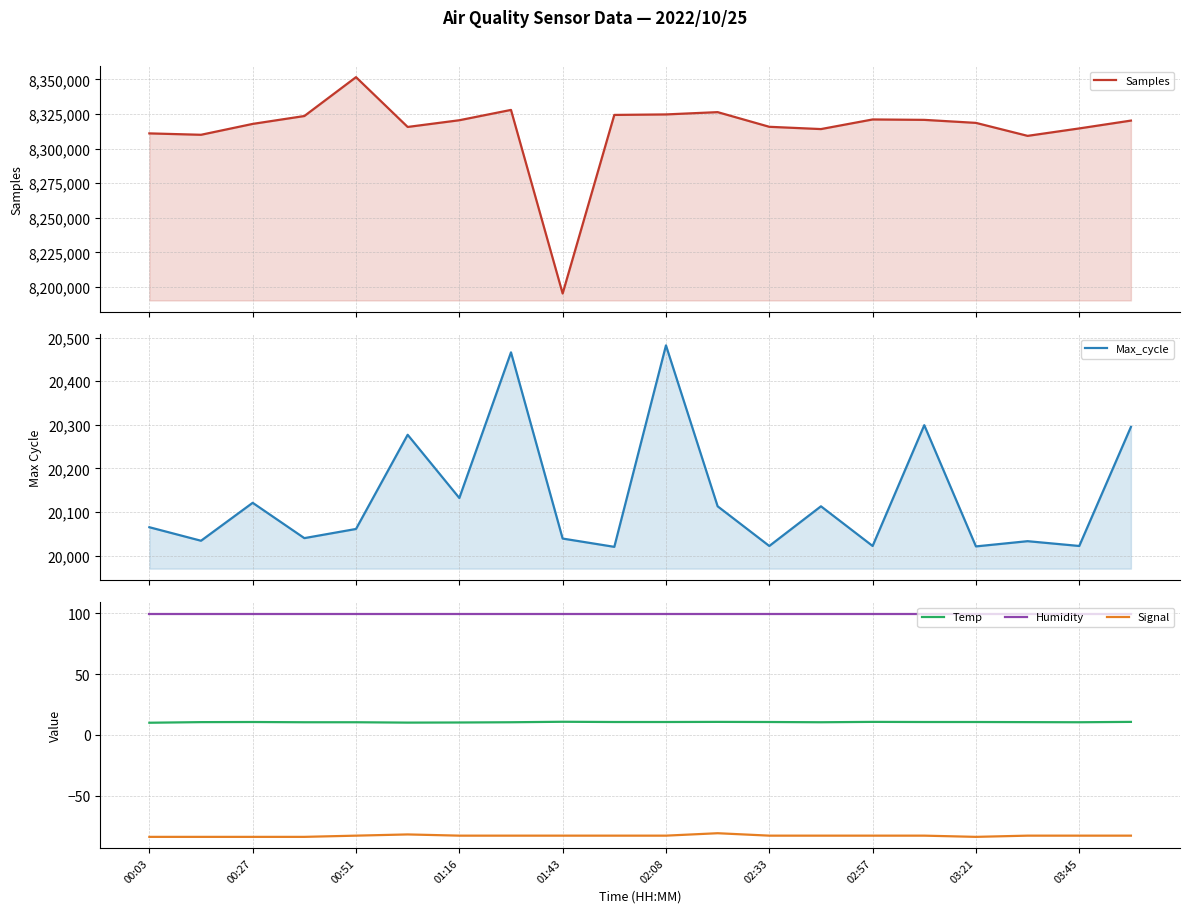

List the series in order of their peak value, highest first.

Samples, Max_cycle, Humidity, Temp, Signal